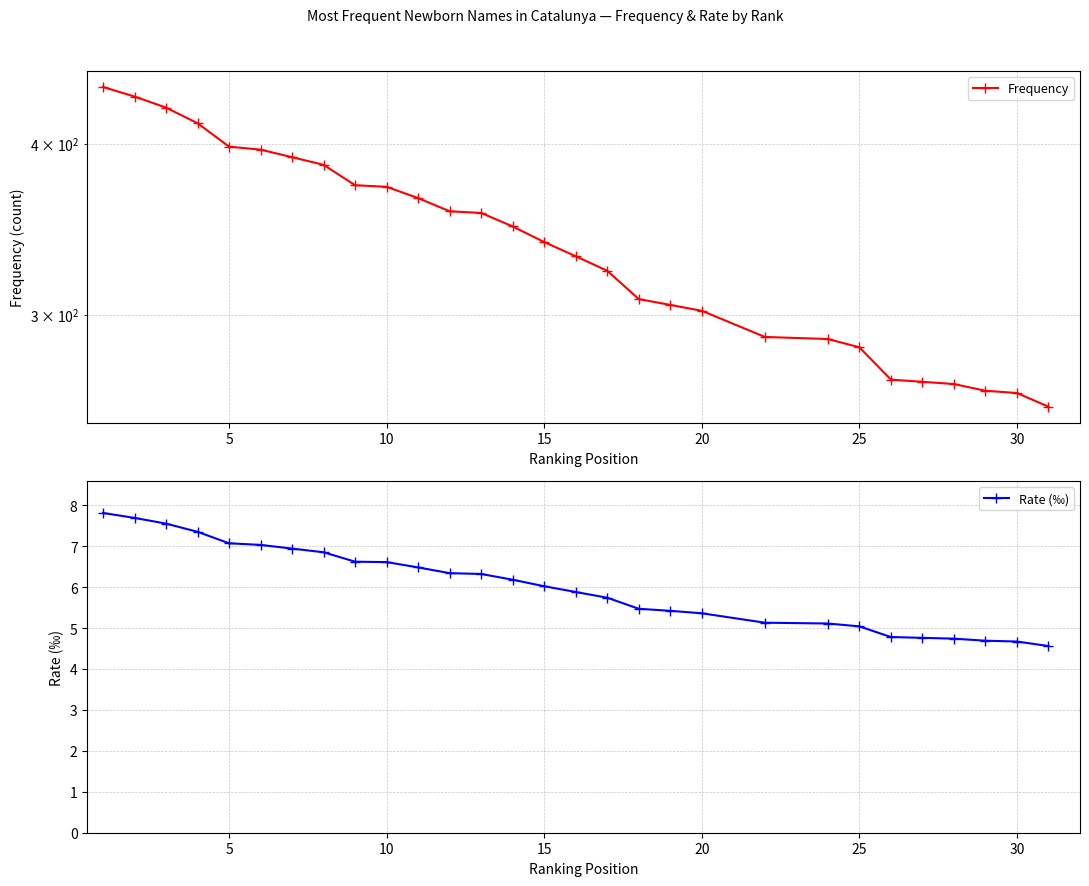

Which series has the widest spread of values?

Frequency